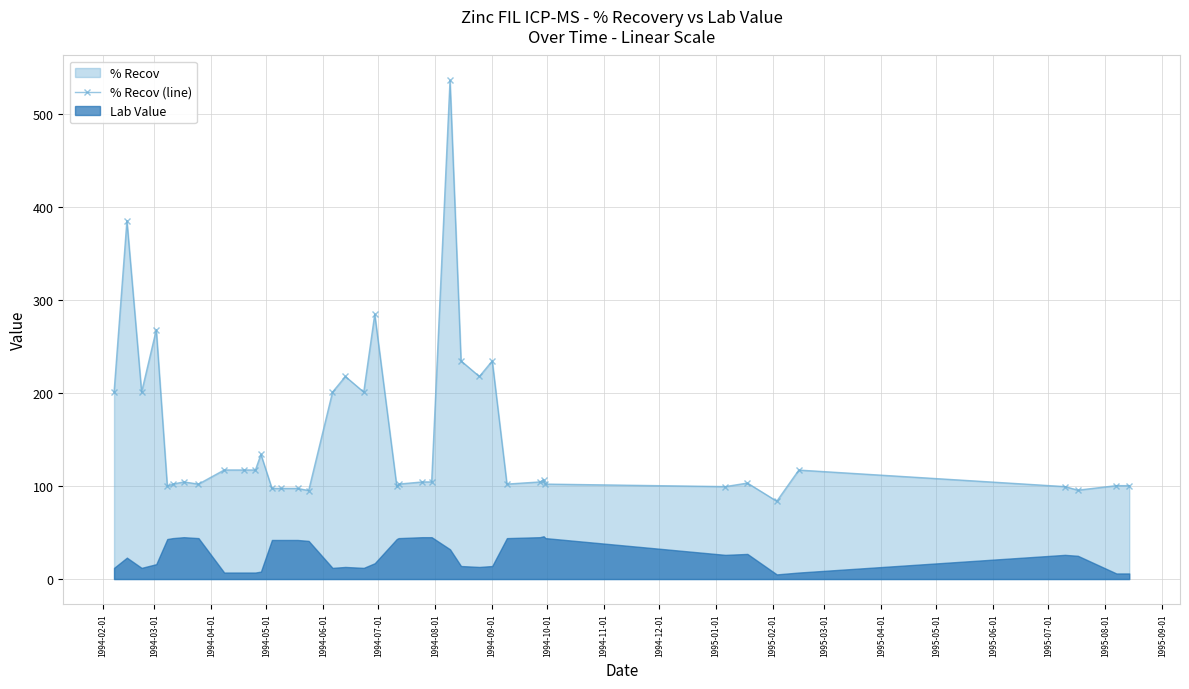

Reading left to right, list all the values displayed in this chart.

201.0	385.3	201.0	268.0	99.8	102.1	104.4	102.1	117.3	117.3	117.3	134.0	97.4	97.4	97.4	95.1	201.0	217.8	201.0	284.8	99.8	102.1	104.4	104.4	536.0	234.5	217.8	234.5	102.1	104.4	106.7	102.1	99.4	103.2	83.7	117.2	99.4	95.6	100.4	100.4